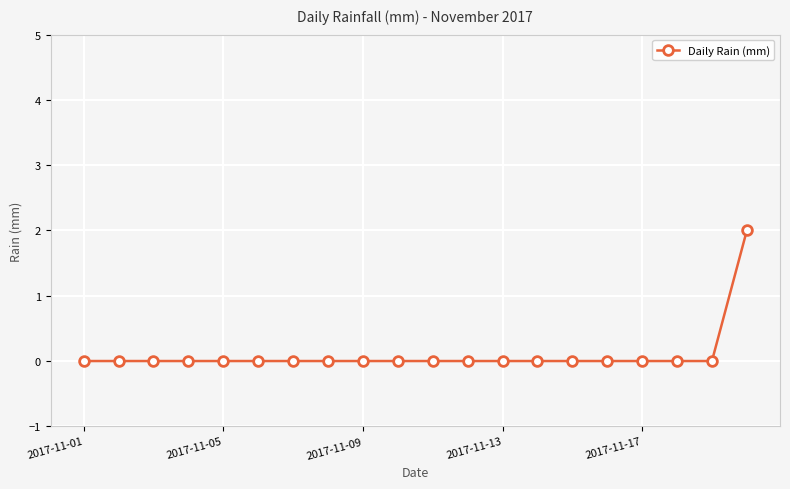

How many series are shown in this chart?

1